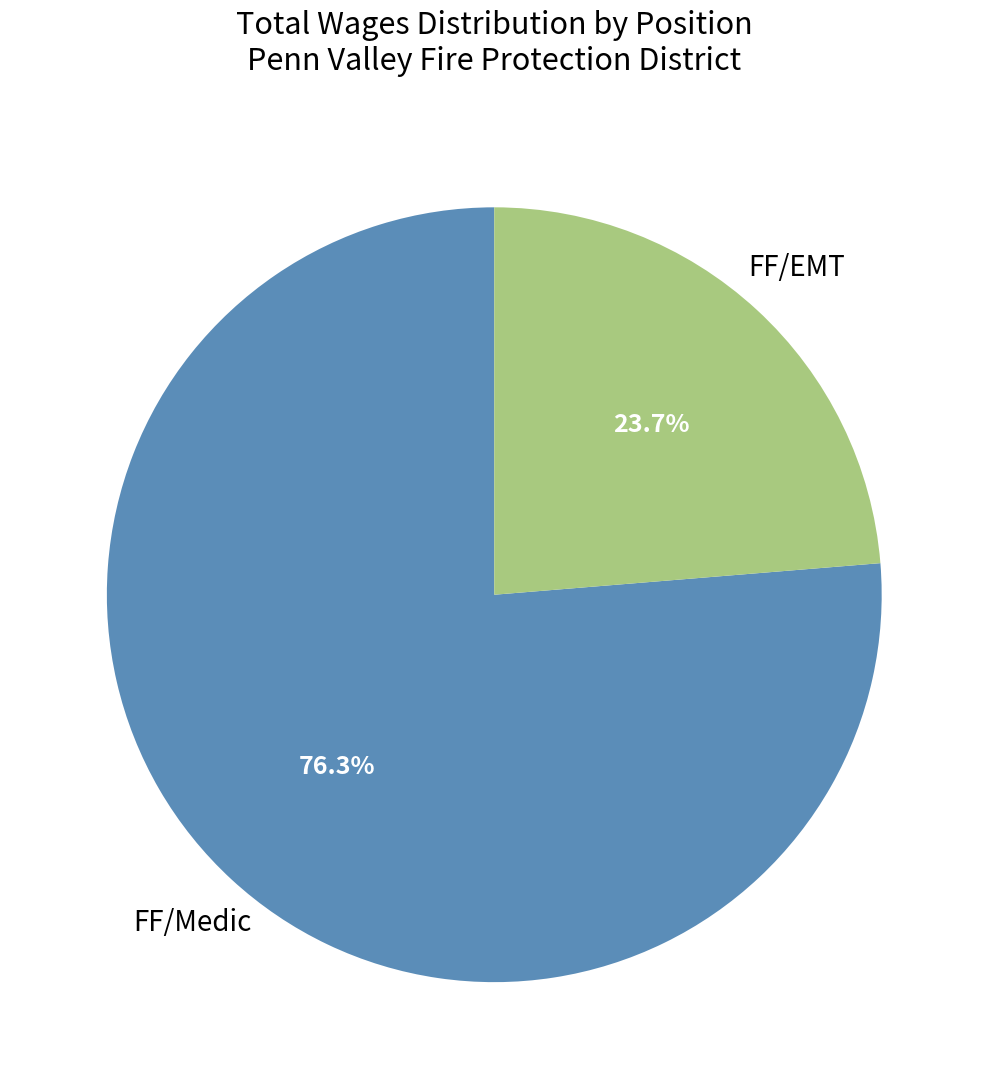

Is there a majority slice in this chart?

Yes